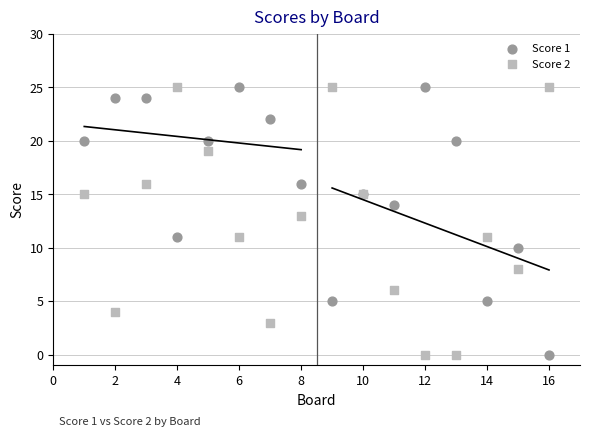

What is the X range (max minus min) for the scatter plot?

15